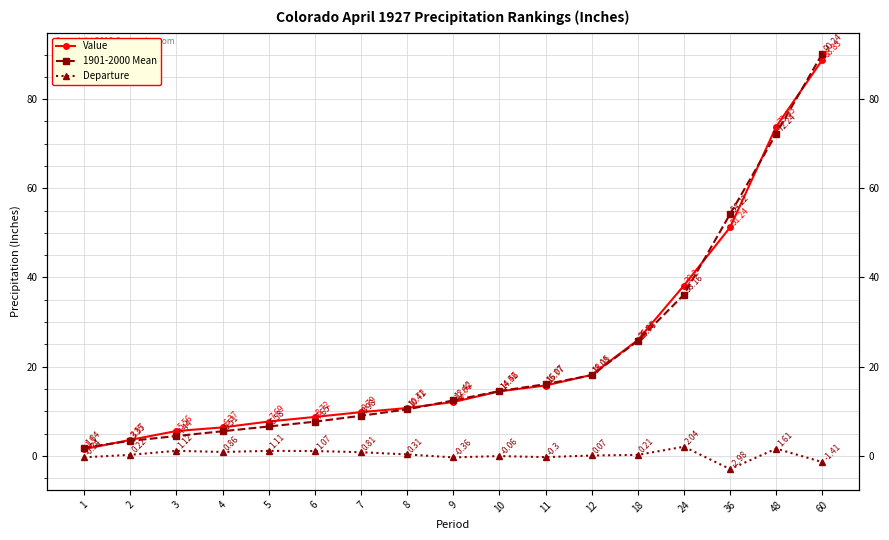

List the labels in order of 1901-2000 Mean value, smallest first.

1, 2, 3, 4, 5, 6, 7, 8, 9, 10, 11, 12, 18, 24, 36, 48, 60